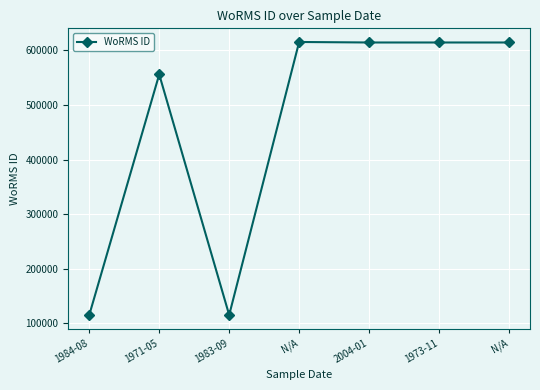

Is this an area chart (filled region under the line)?

No